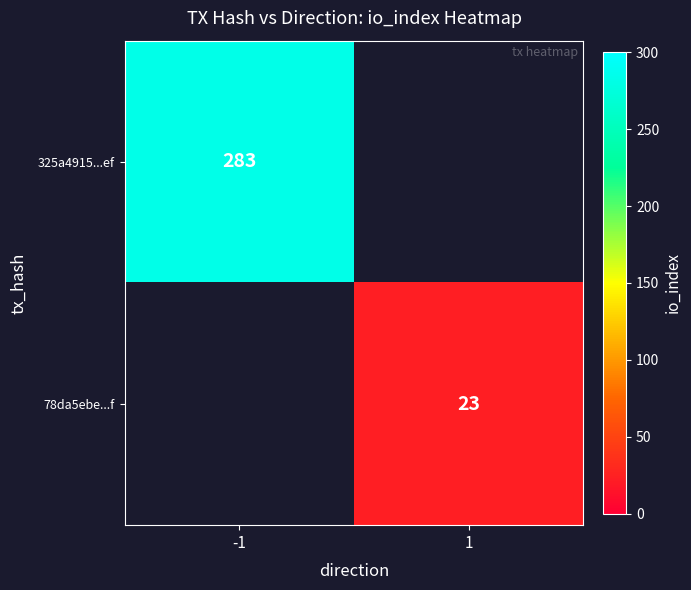

How many categories are shown in the chart?

2